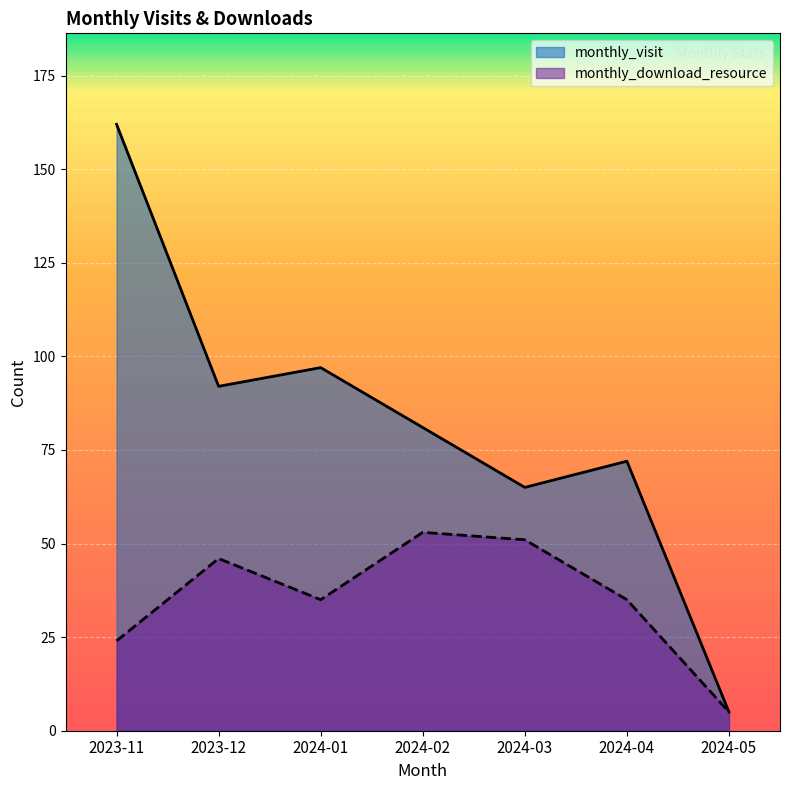

Rank the series by their average value, from highest to lowest.

monthly_visit, monthly_download_resource